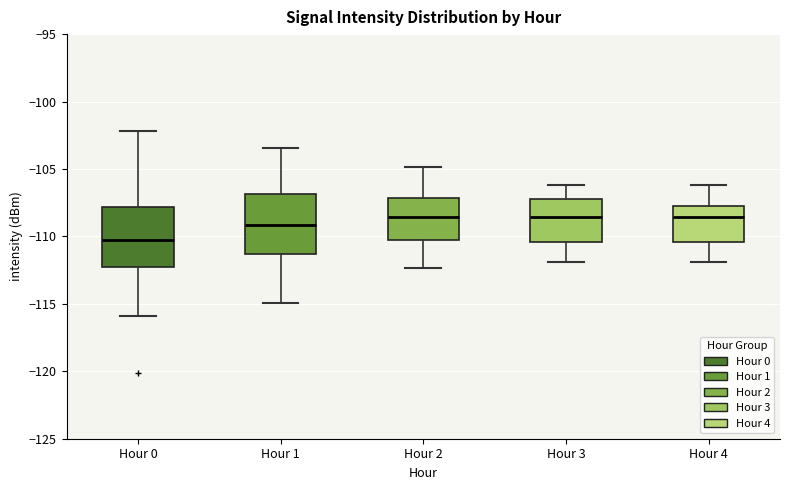

Where is the upper edge of the box for Hour 1 on the y-axis? The values are not printed on the chart, so give them approximately, as read against the axis.

-107.0